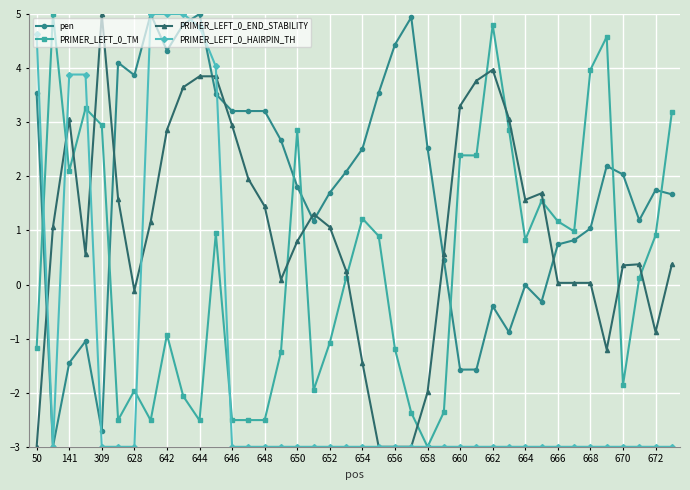

True or false: PRIMER_LEFT_0_END_STABILITY has more than 0 points higher than both neighbors.

True